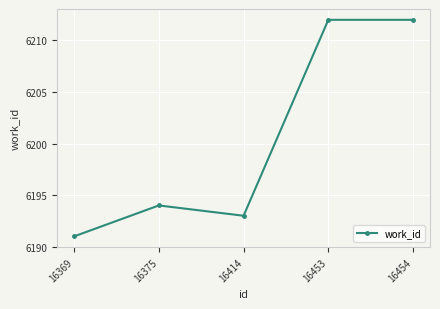

The value at 16369 is 6191. True or false?

True